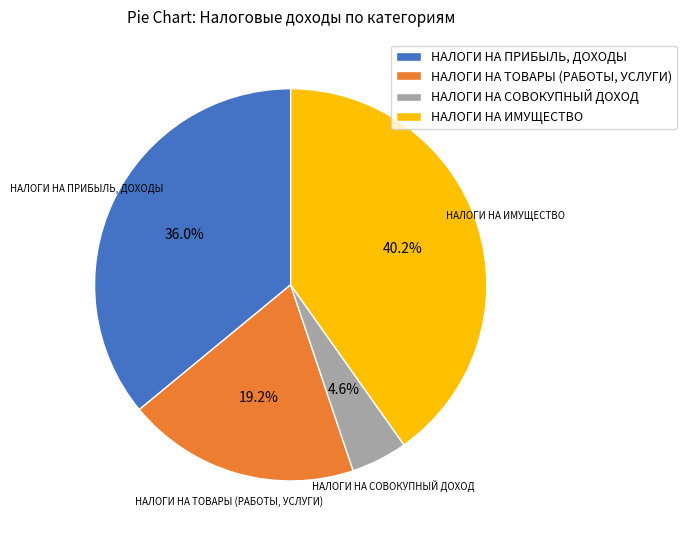

Which slice is the smallest?

НАЛОГИ НА СОВОКУПНЫЙ ДОХОД